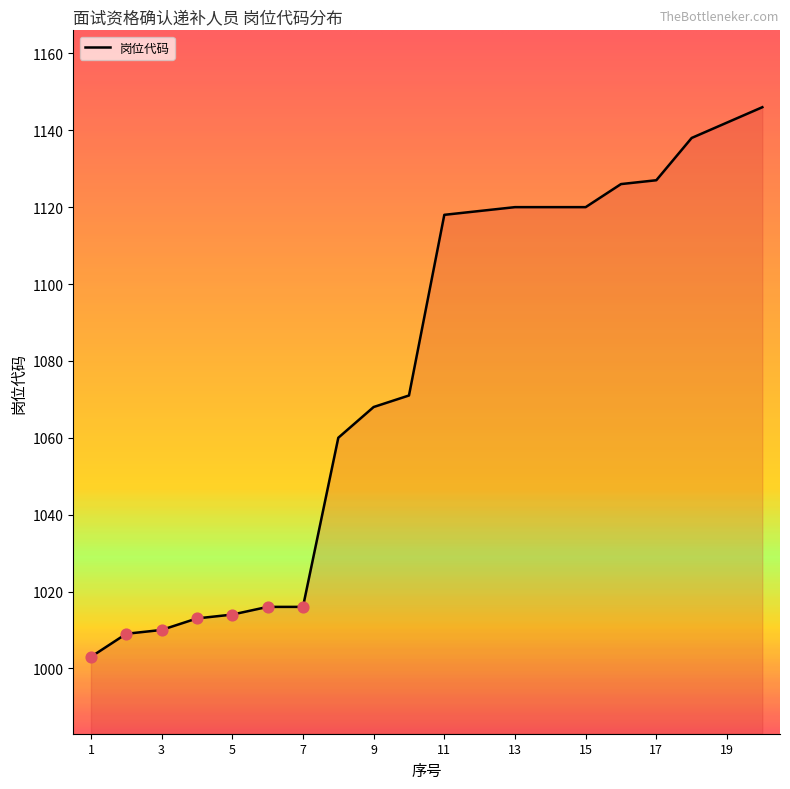

What is the difference between the maximum and minimum values?

143